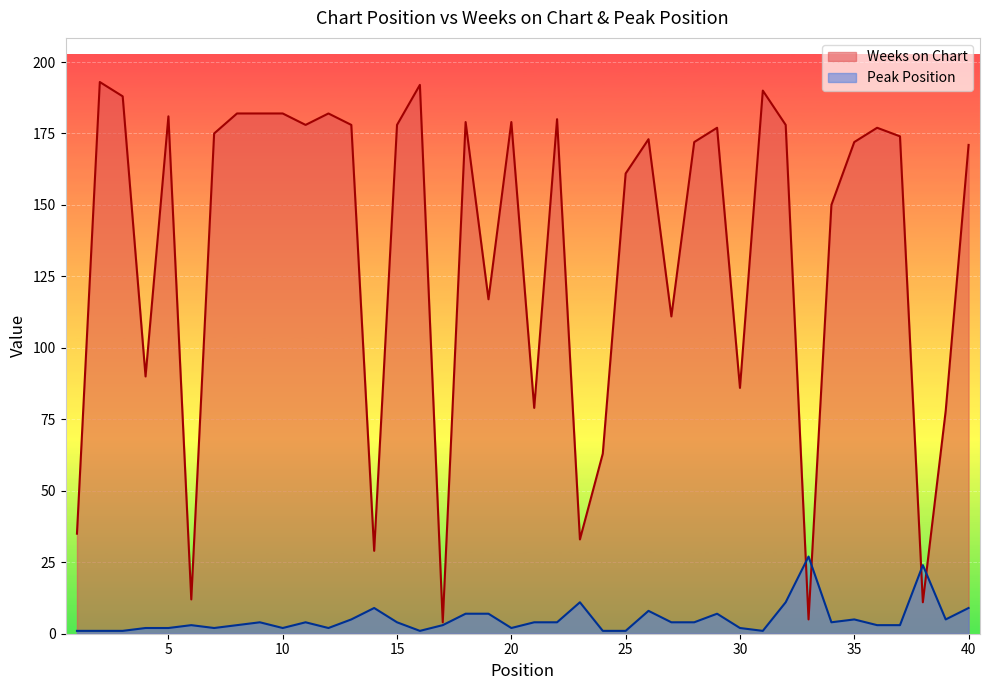

Which category has the lowest value across all series?

1